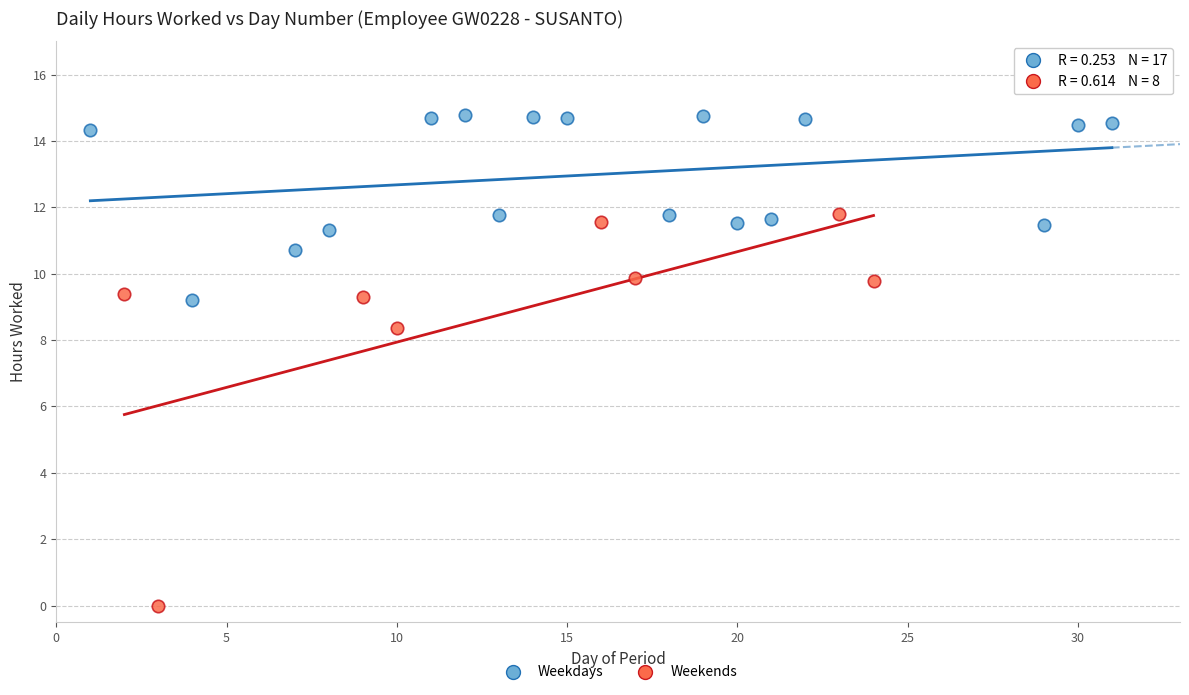

Which series contains the highest Y value?

Weekdays